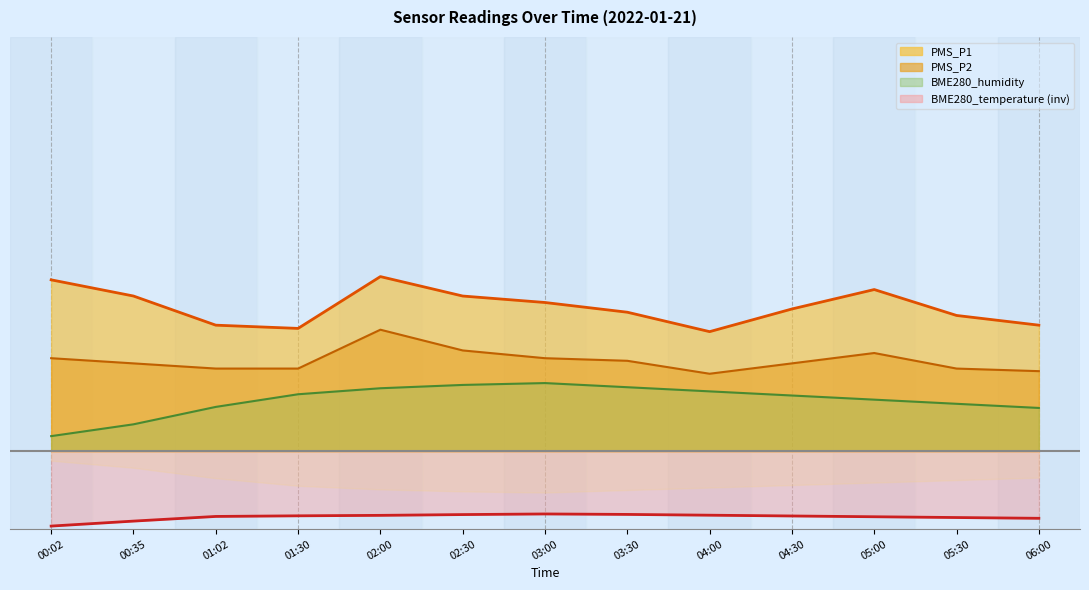

What is the difference between the maximum and minimum values in the PMS_P1 series?

10.6